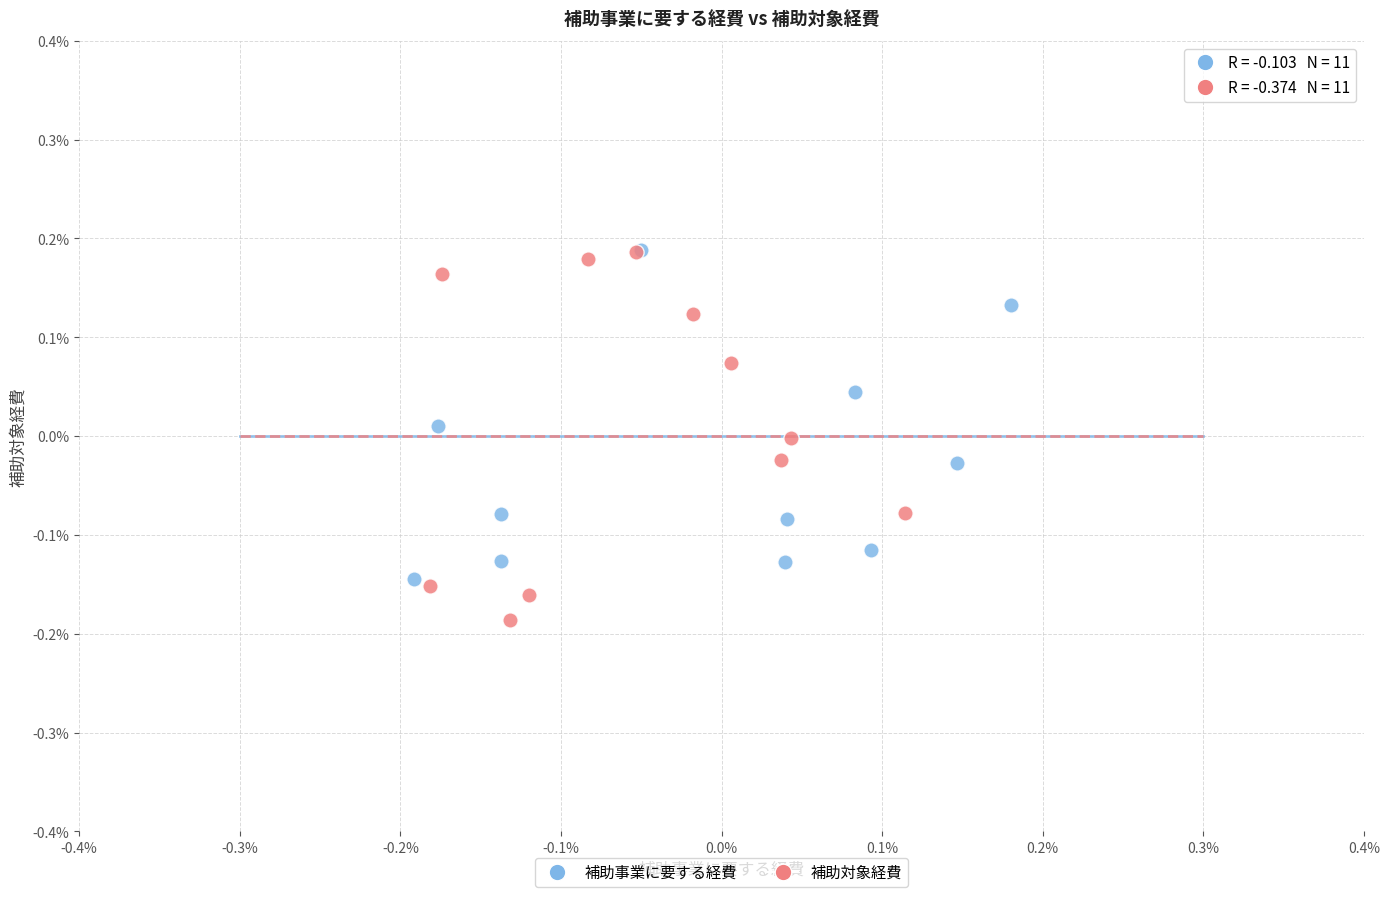

Which series contains the lowest Y value?

補助対象経費